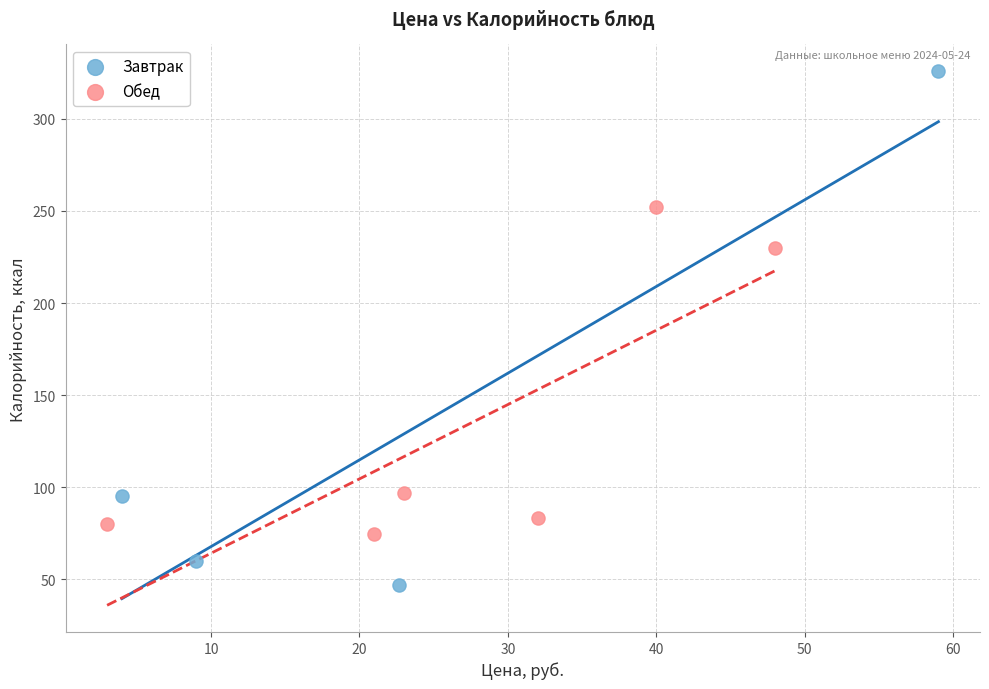

Which series contains the highest Y value?

Завтрак